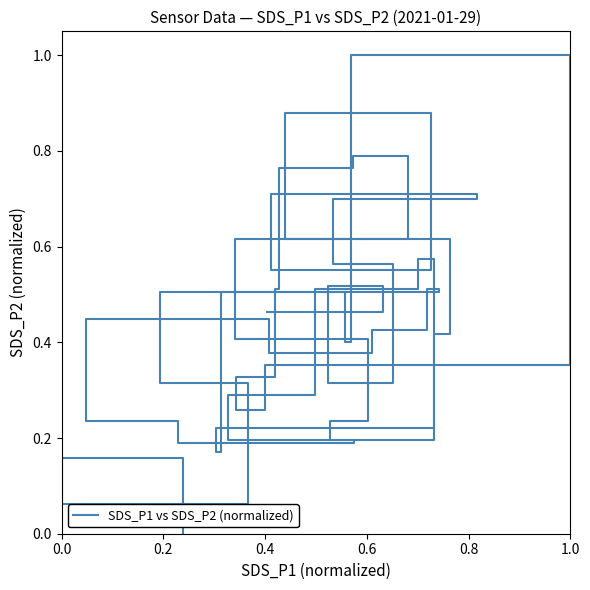

What is the difference between the maximum and minimum values?

1.0